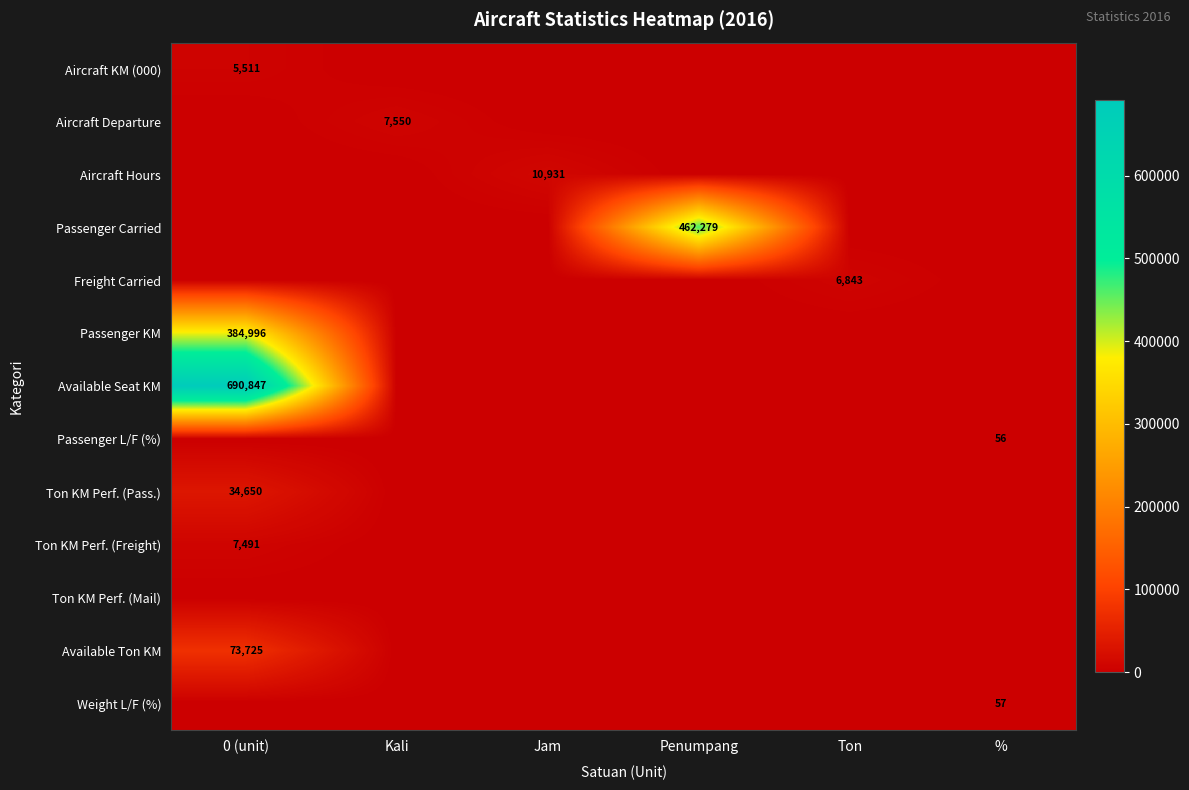

Is it true that Passenger Carried equals 0 at Kali?

True